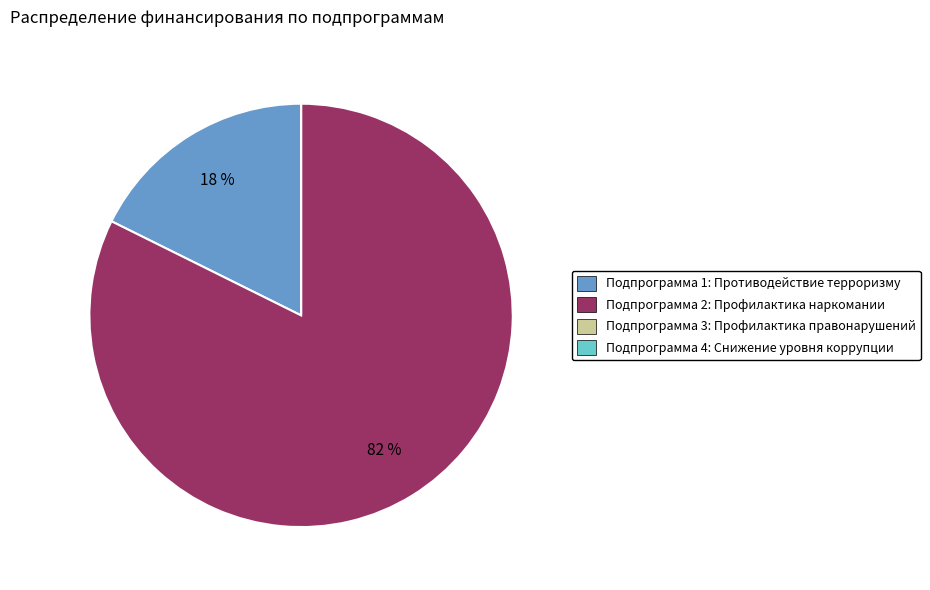

To the nearest percent, what is the average slice percentage?

25%